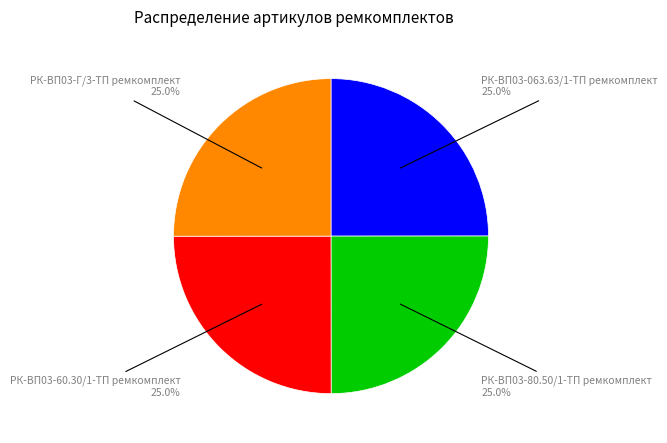

Is there any slice that represents more than half of the pie?

No